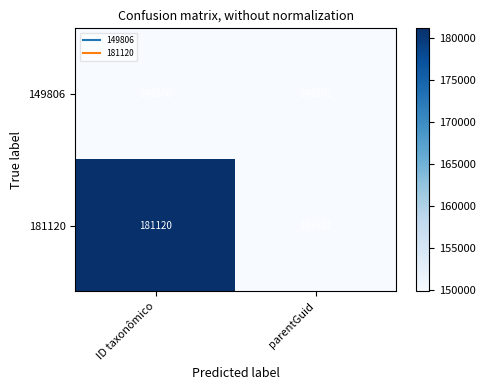

Rank the series by their average value, from highest to lowest.

181120, 149806